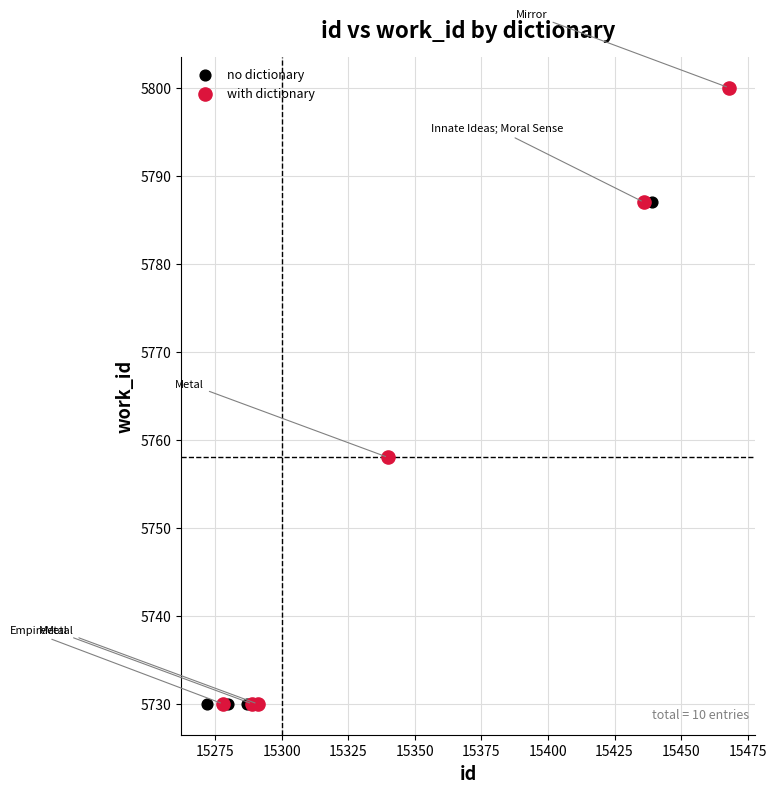

What are all the series names shown in the legend?

no dictionary, with dictionary